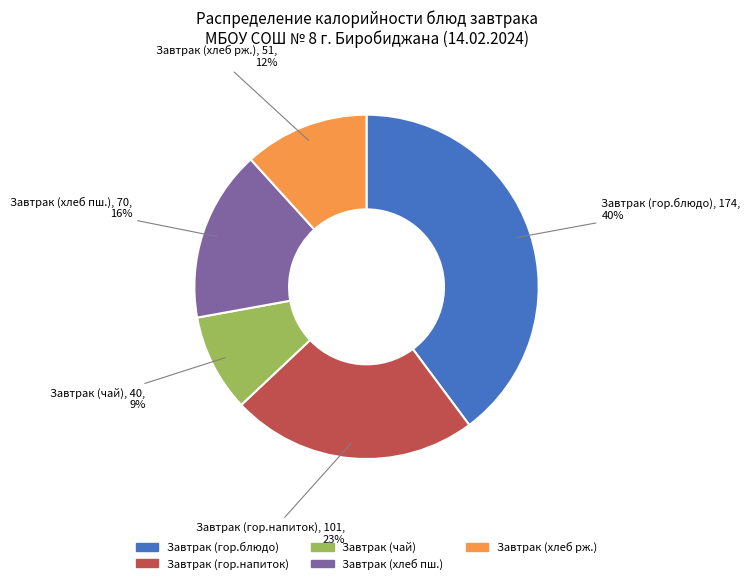

To the nearest percent, what is the difference between the largest and smallest slice percentages?

31%